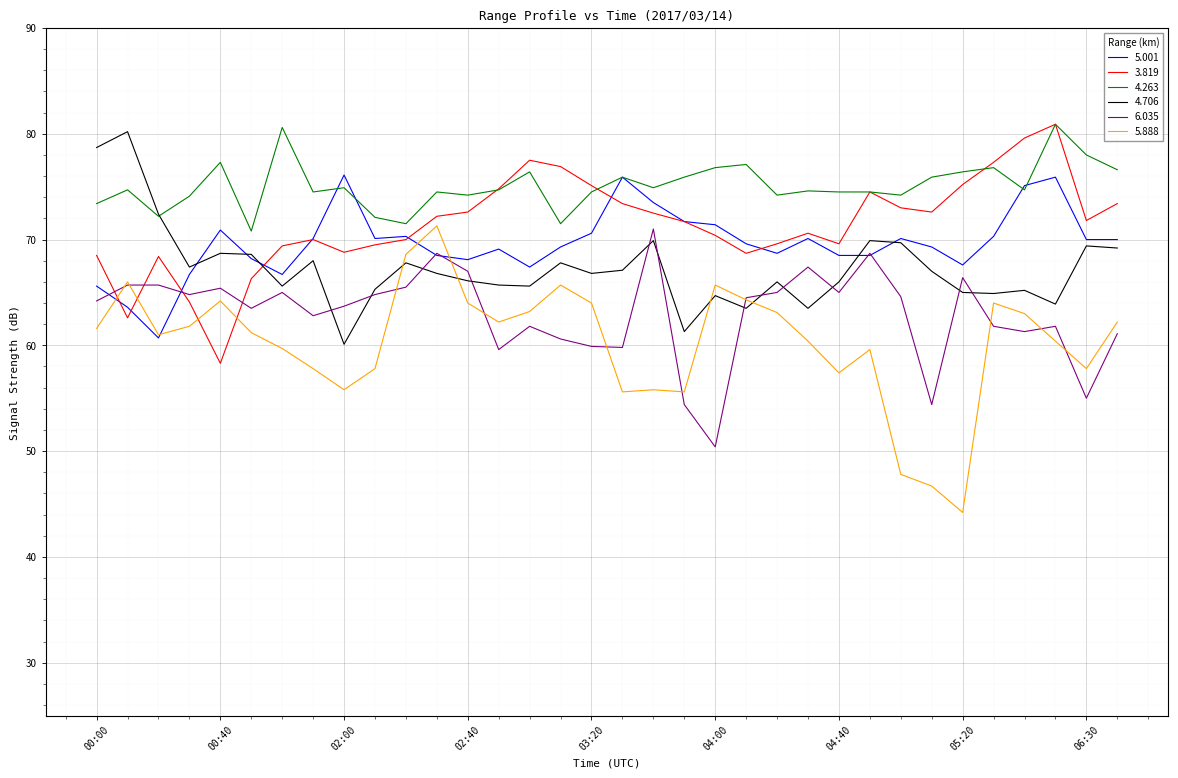

Which series has the largest total across all categories?

4.263